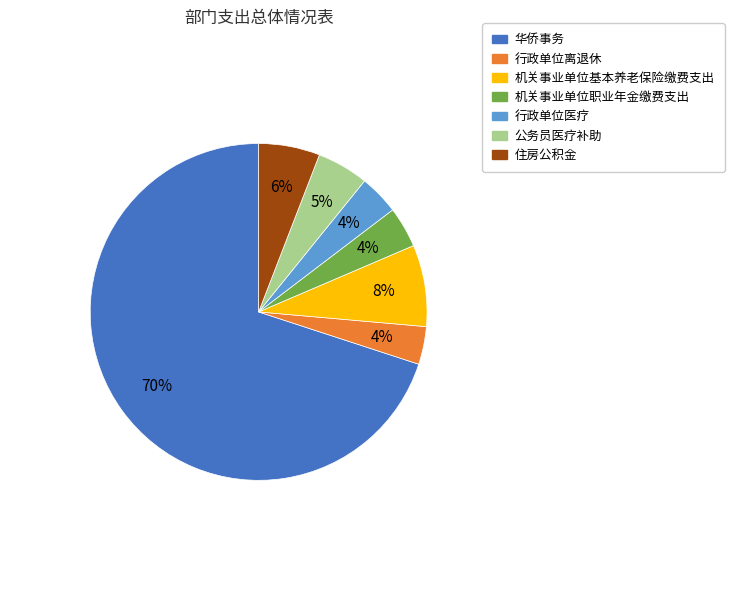

To the nearest percent, what is the combined percentage of 公务员医疗补助 and 行政单位离退休?

9%